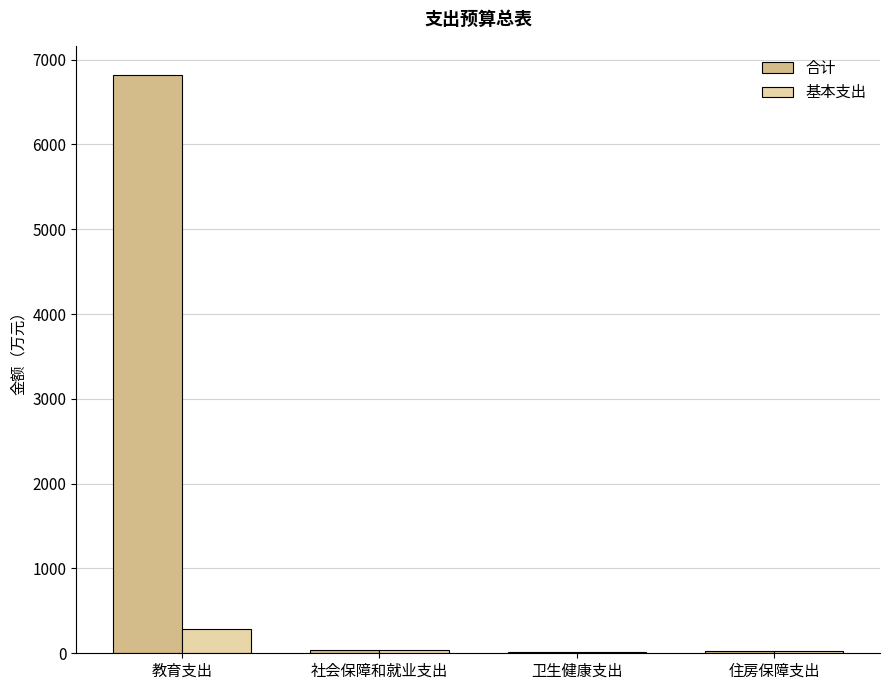

Is it true that 合计 equals 6822.3 at 教育支出?

True